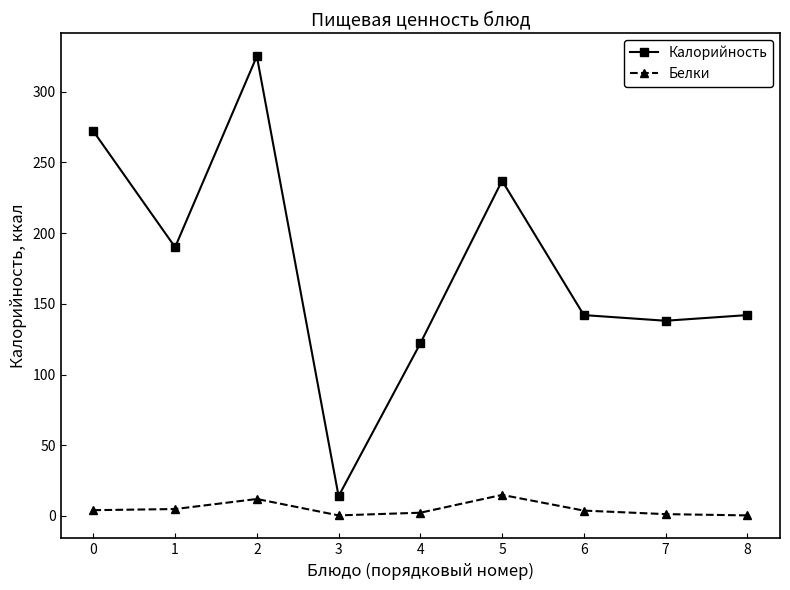

The Калорийность series shows 206.6 at 4. True or false?

False